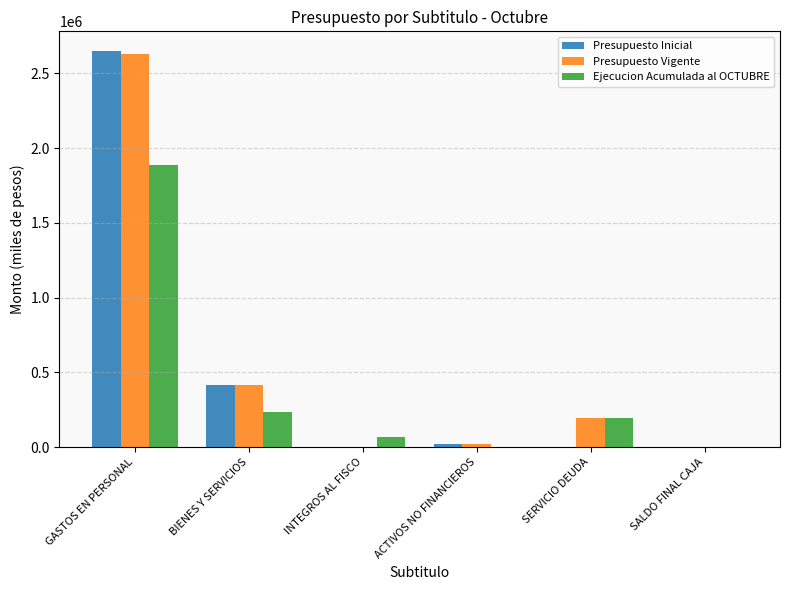

How many data points does each series have?

6